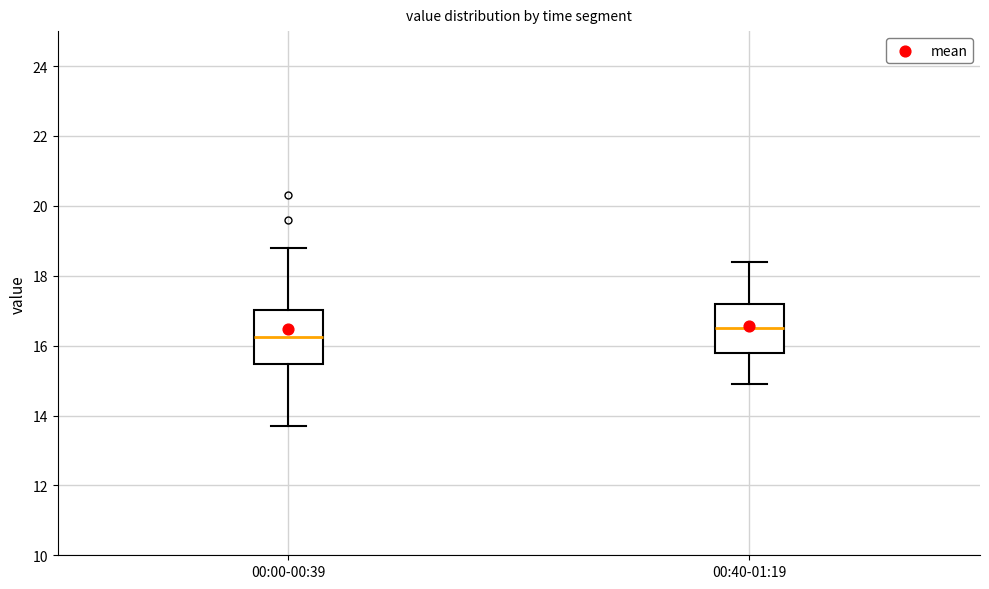

Which box's median line is the lowest?

00:00-00:39